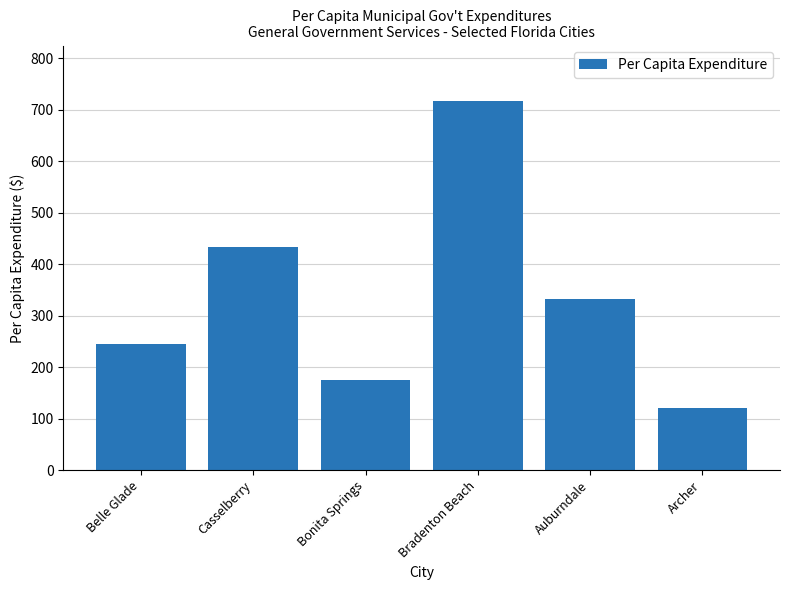

What is the value of the 2nd bar from the left?

433.1